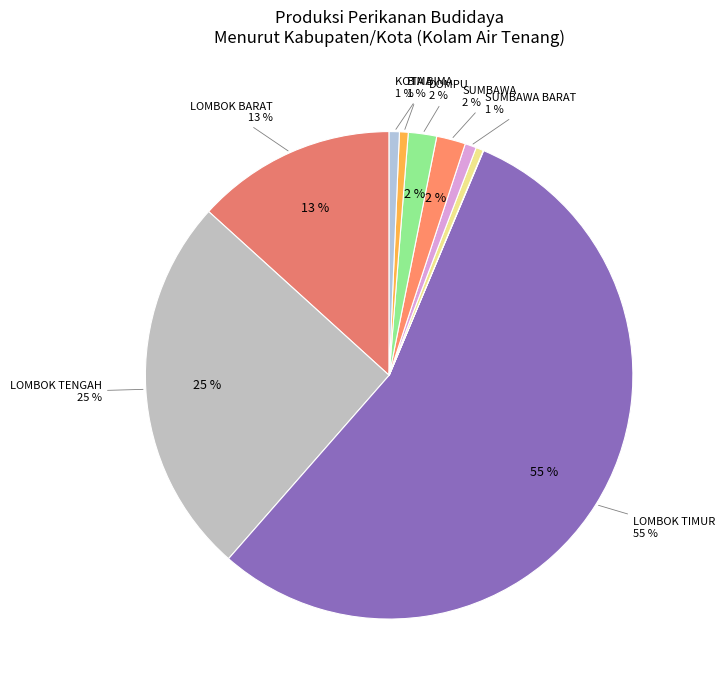

Rank the categories by value from lowest to highest.

LOMBOK UTARA, KOTA MATARAM, BIMA, KOTA BIMA, SUMBAWA BARAT, DOMPU, SUMBAWA, LOMBOK BARAT, LOMBOK TENGAH, LOMBOK TIMUR